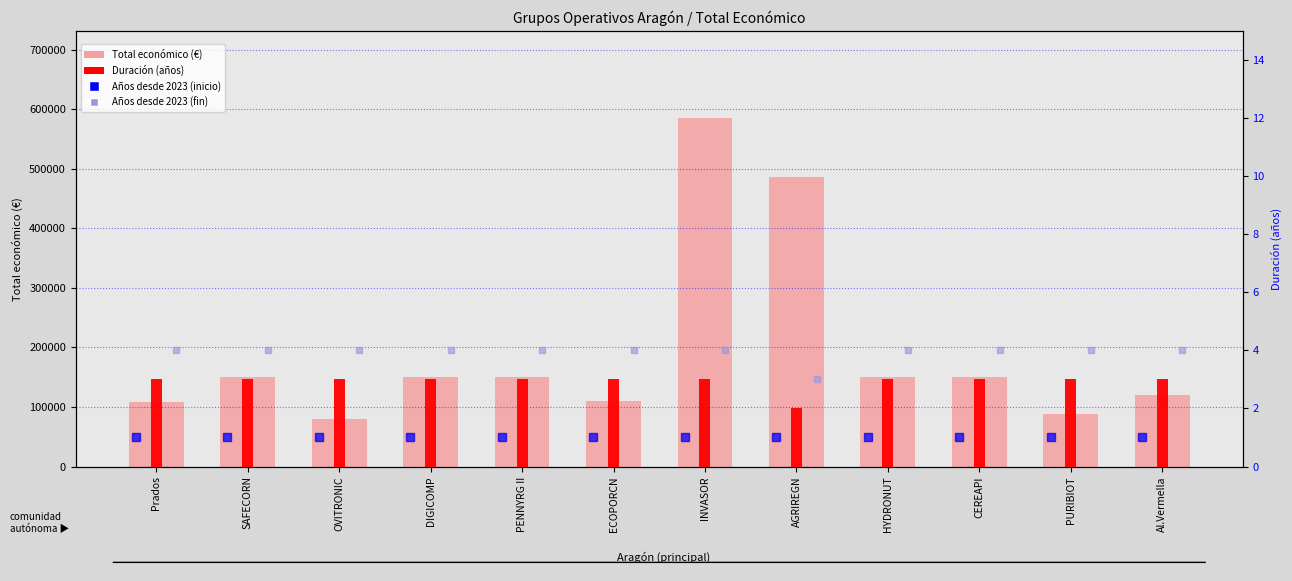

At which label is the value closest to 332922?

AGRIREGN